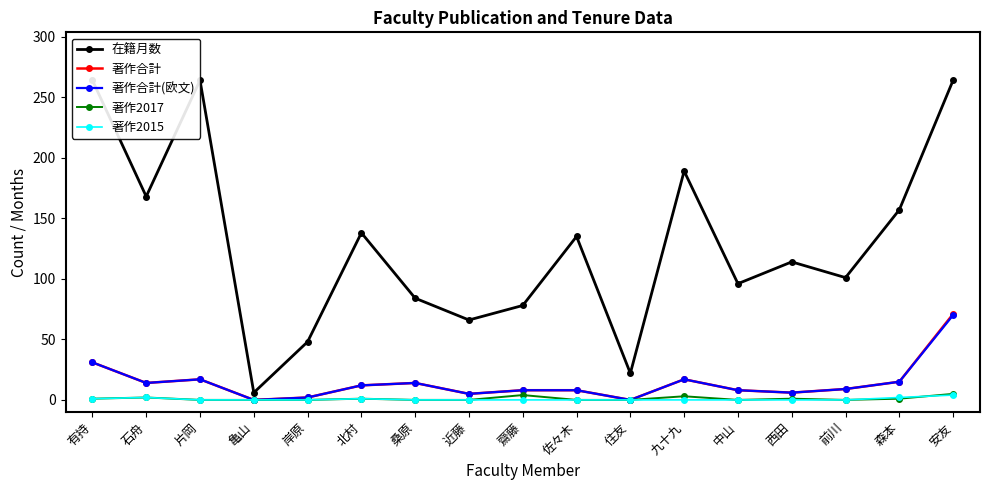

Reading right to left, what are all the values shown in this chart?

在籍月数: 安友=264	森本=157	前川=101	西田=114	中山=96	九十九=189	住友=22	佐々木=135	齋藤=78	近藤=66	桑原=84	北村=138	岸原=48	亀山=6	片岡=264	石舟=168	有持=264
著作合計: 安友=71	森本=15	前川=9	西田=6	中山=8	九十九=17	住友=0	佐々木=8	齋藤=8	近藤=5	桑原=14	北村=12	岸原=2	亀山=0	片岡=17	石舟=14	有持=31
著作合計(欧文): 安友=70	森本=15	前川=9	西田=6	中山=8	九十九=17	住友=0	佐々木=8	齋藤=8	近藤=5	桑原=14	北村=12	岸原=2	亀山=0	片岡=17	石舟=14	有持=31
著作2017: 安友=5	森本=1	前川=0	西田=1	中山=0	九十九=3	住友=0	佐々木=0	齋藤=4	近藤=0	桑原=0	北村=1	岸原=0	亀山=0	片岡=0	石舟=2	有持=1
著作2015: 安友=4	森本=2	前川=0	西田=0	中山=0	九十九=0	住友=0	佐々木=0	齋藤=0	近藤=0	桑原=0	北村=1	岸原=0	亀山=0	片岡=0	石舟=2	有持=1